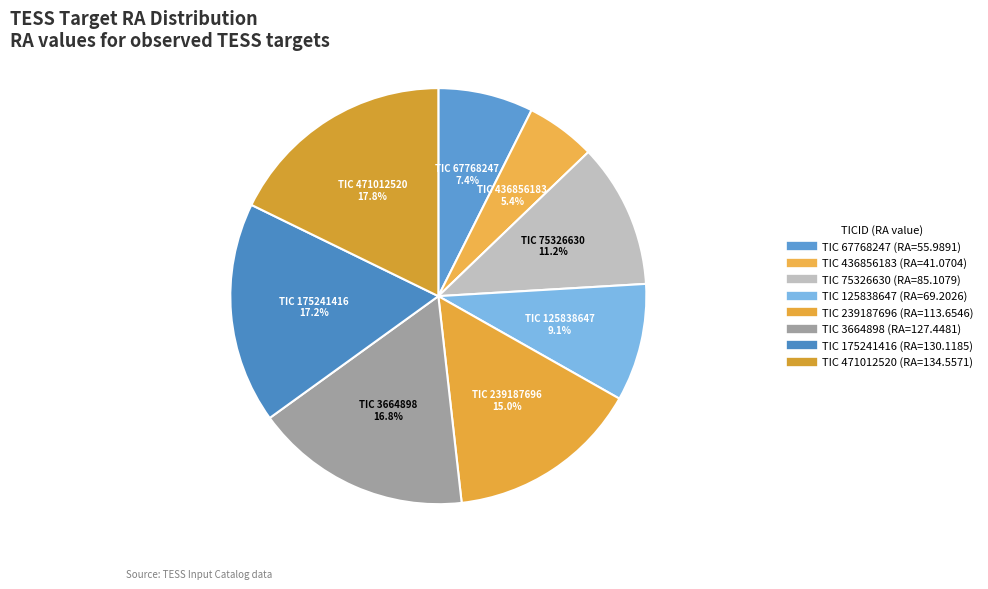

How many segments does this pie chart have?

8